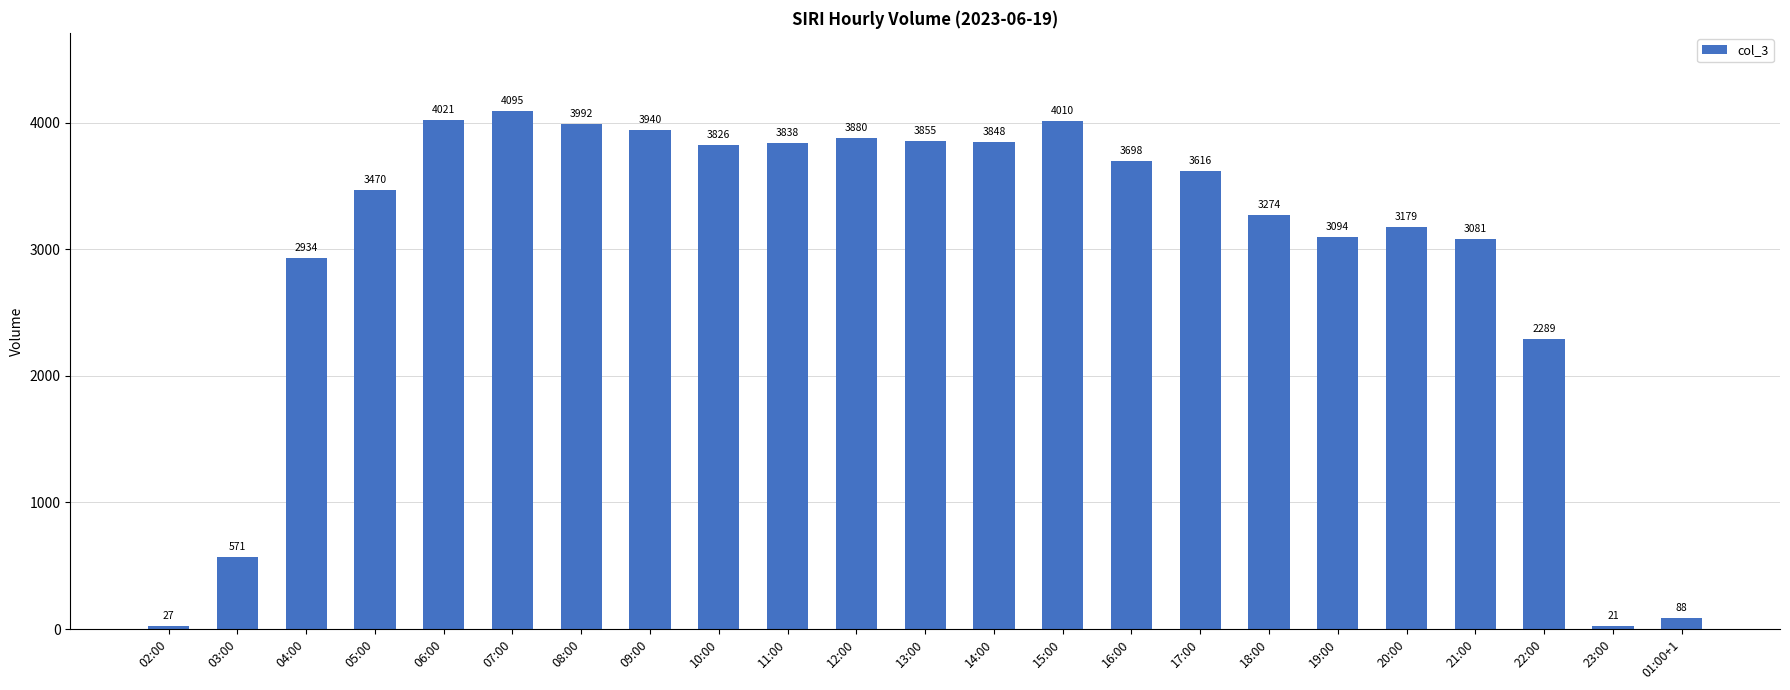

What position from the right is 14:00?

11